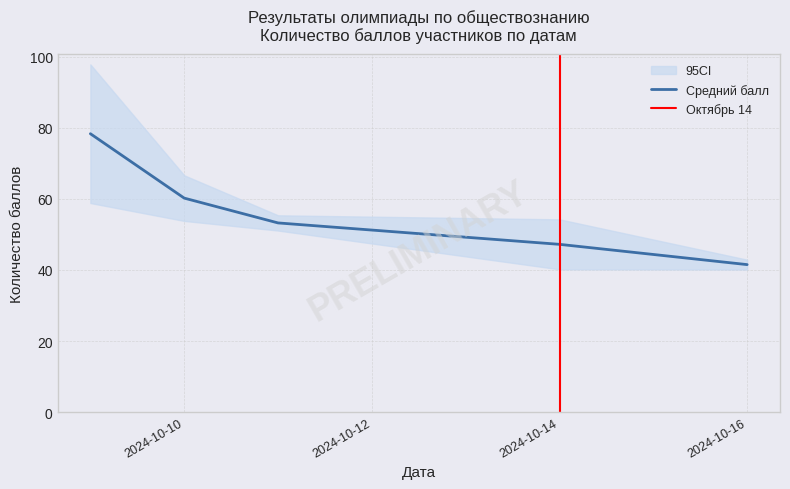

Is this an area chart (filled region under the line)?

No